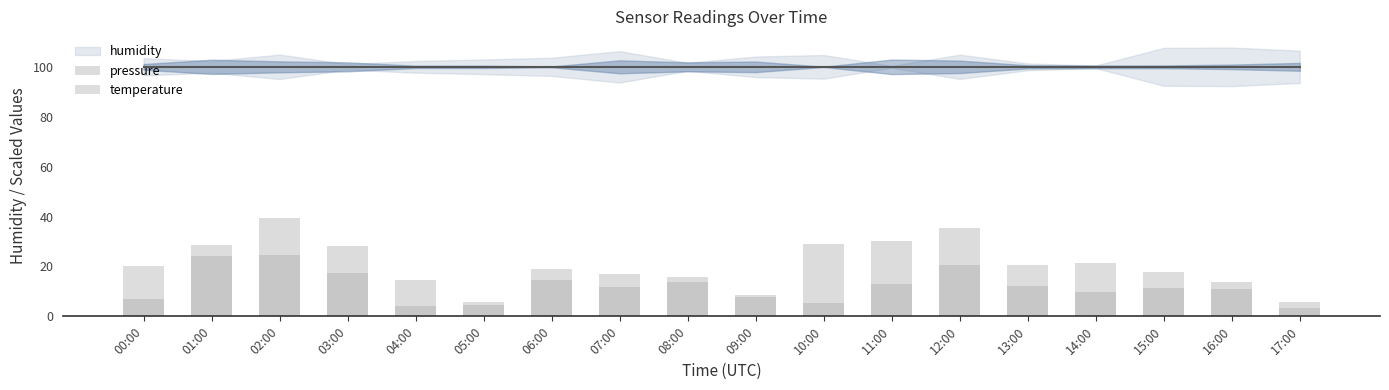

Reading right to left, transcribe all the data shown in this chart.

pressure: 17:00=5.6	16:00=13.9	15:00=11.2	14:00=10.0	13:00=12.3	12:00=35.4	11:00=30.4	10:00=29.2	09:00=8.7	08:00=15.7	07:00=16.9	06:00=18.9	05:00=4.7	04:00=14.7	03:00=28.1	02:00=39.4	01:00=24.0	00:00=6.9
temperature: 17:00=3.2	16:00=11.0	15:00=17.6	14:00=21.4	13:00=20.7	12:00=20.6	11:00=13.0	10:00=5.4	09:00=7.7	08:00=13.8	07:00=11.8	06:00=14.6	05:00=5.6	04:00=4.2	03:00=17.4	02:00=24.8	01:00=28.5	00:00=20.2